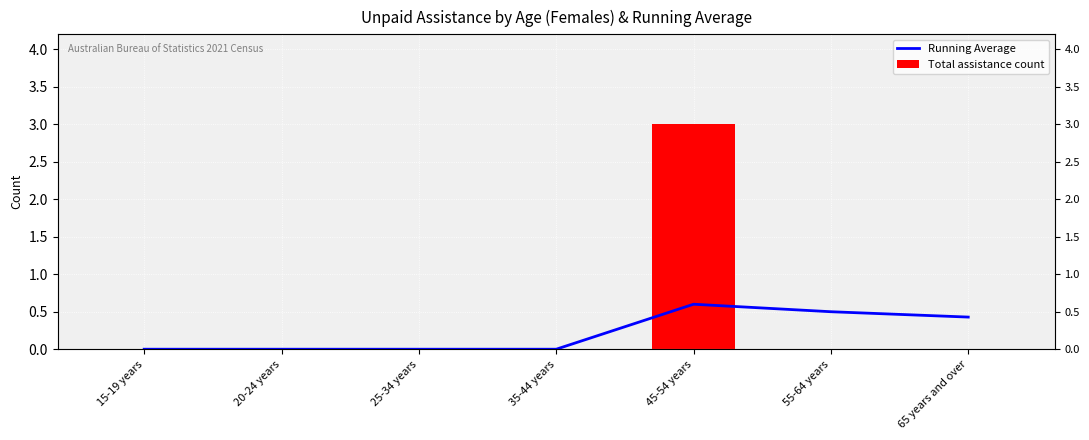

Is the value of Total assistance count at 65 years and over greater than the value of Running Average at 55-64 years?

No